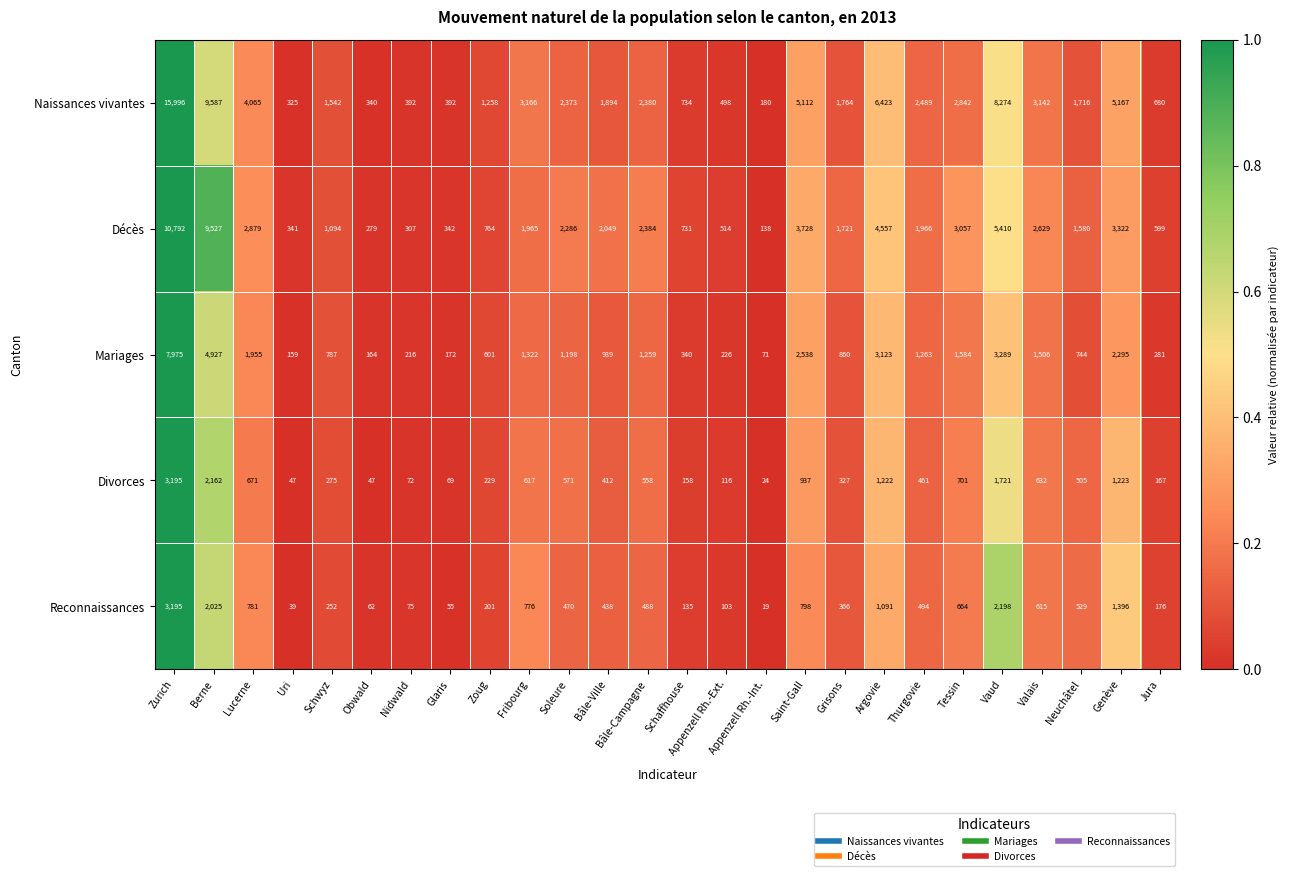

At Tessin, list the series in order from smallest to largest.

Reconnaissances, Divorces, Mariages, Naissances vivantes, Décès